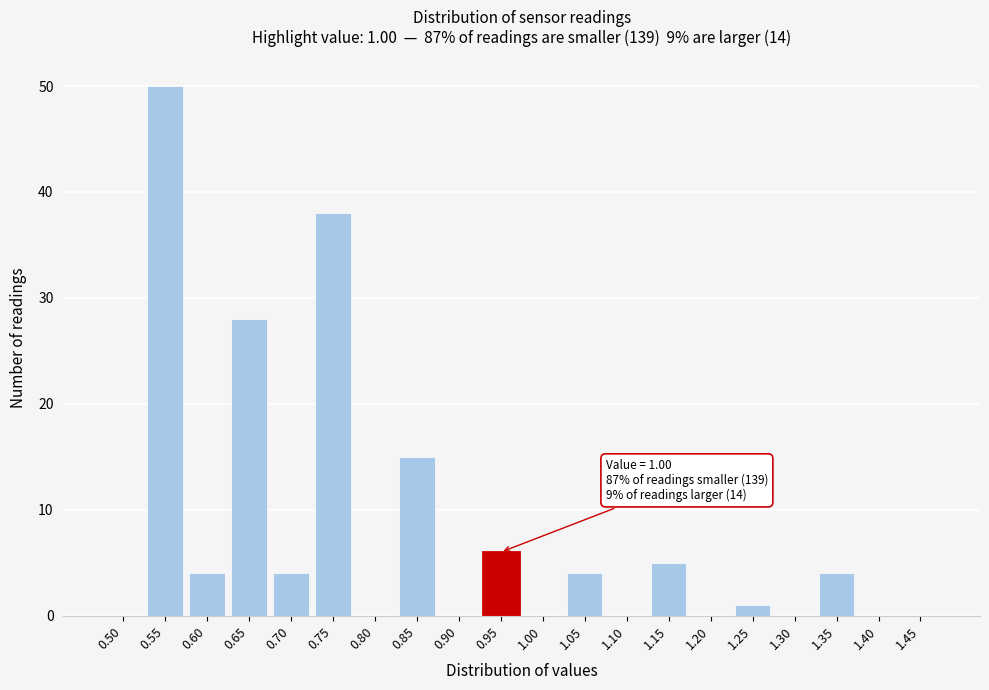

Reading left to right, transcribe all the data shown in this chart.

0.50=0	0.55=50	0.60=4	0.65=28	0.70=4	0.75=38	0.80=0	0.85=15	0.90=0	0.95=6	1.00=0	1.05=4	1.10=0	1.15=5	1.20=0	1.25=1	1.30=0	1.35=4	1.40=0	1.45=0